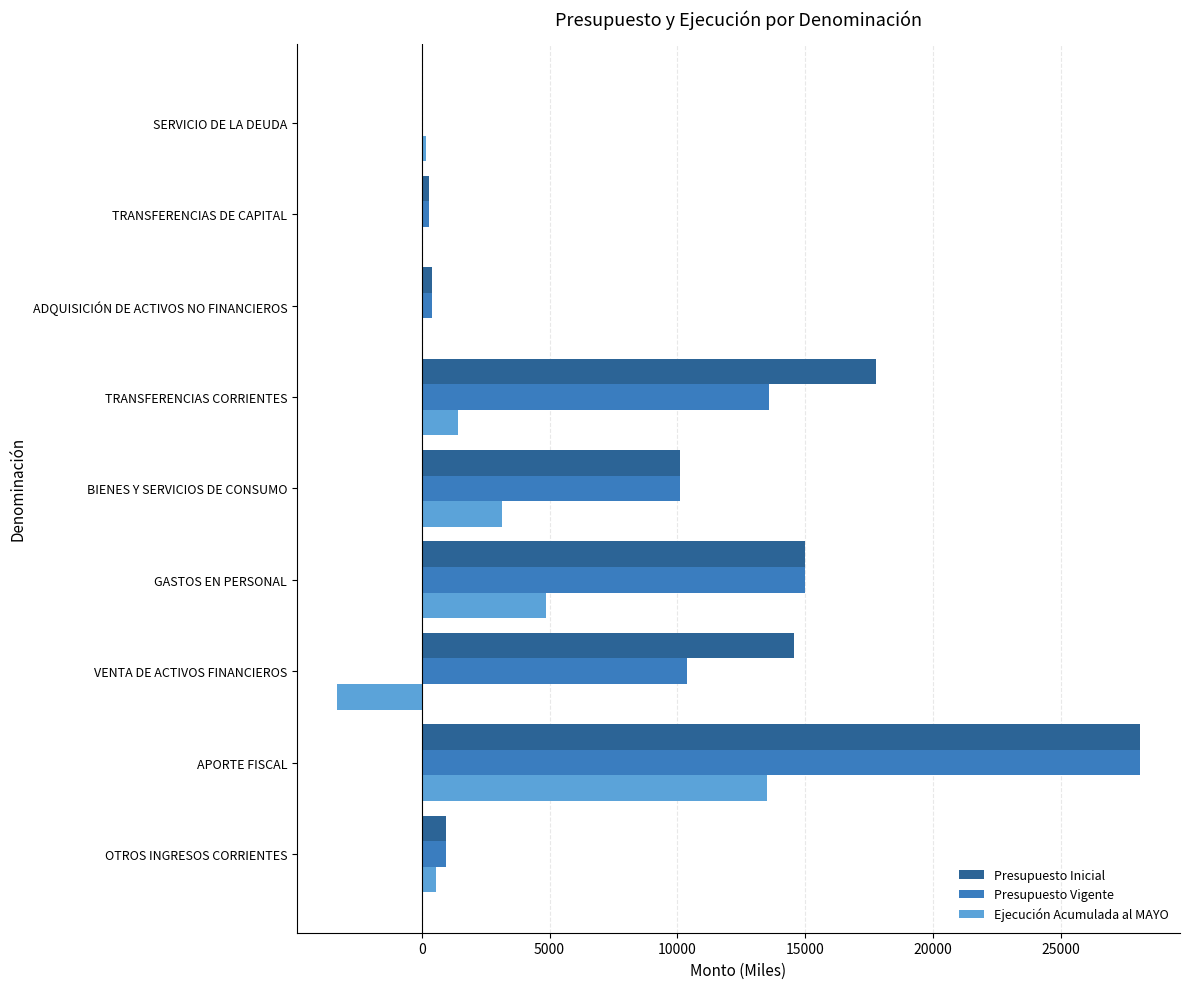

What is the sum of the Presupuesto Vigente values at VENTA DE ACTIVOS FINANCIEROS and TRANSFERENCIAS CORRIENTES?

23976